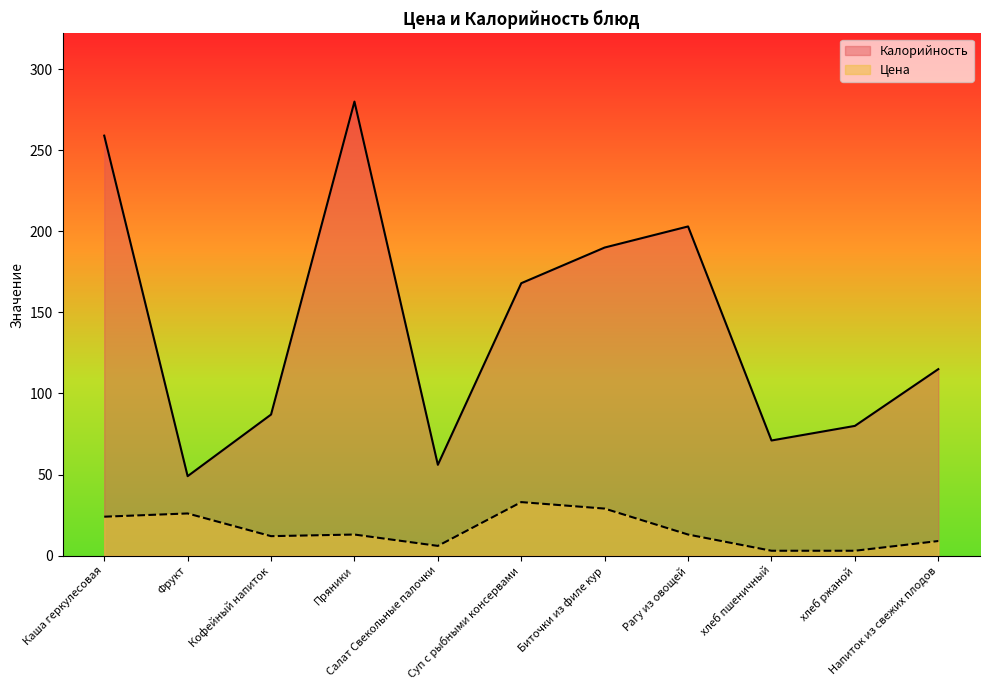

List the series in order of their overall mean, lowest first.

Цена, Калорийность